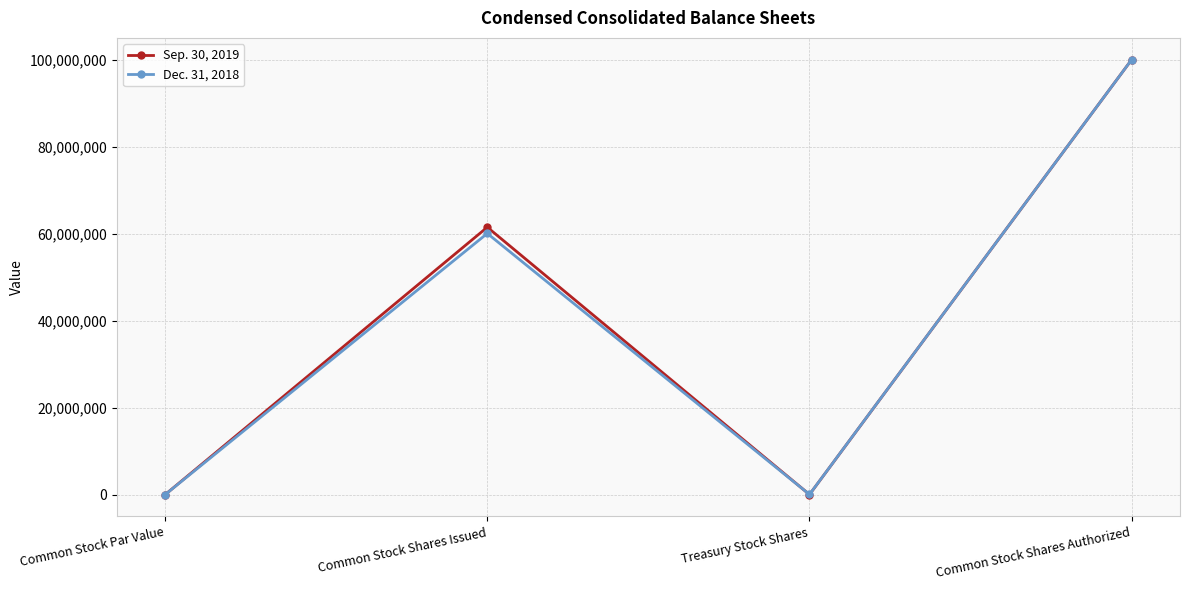

What is the label of the 1st point from the right?

Common Stock Shares Authorized